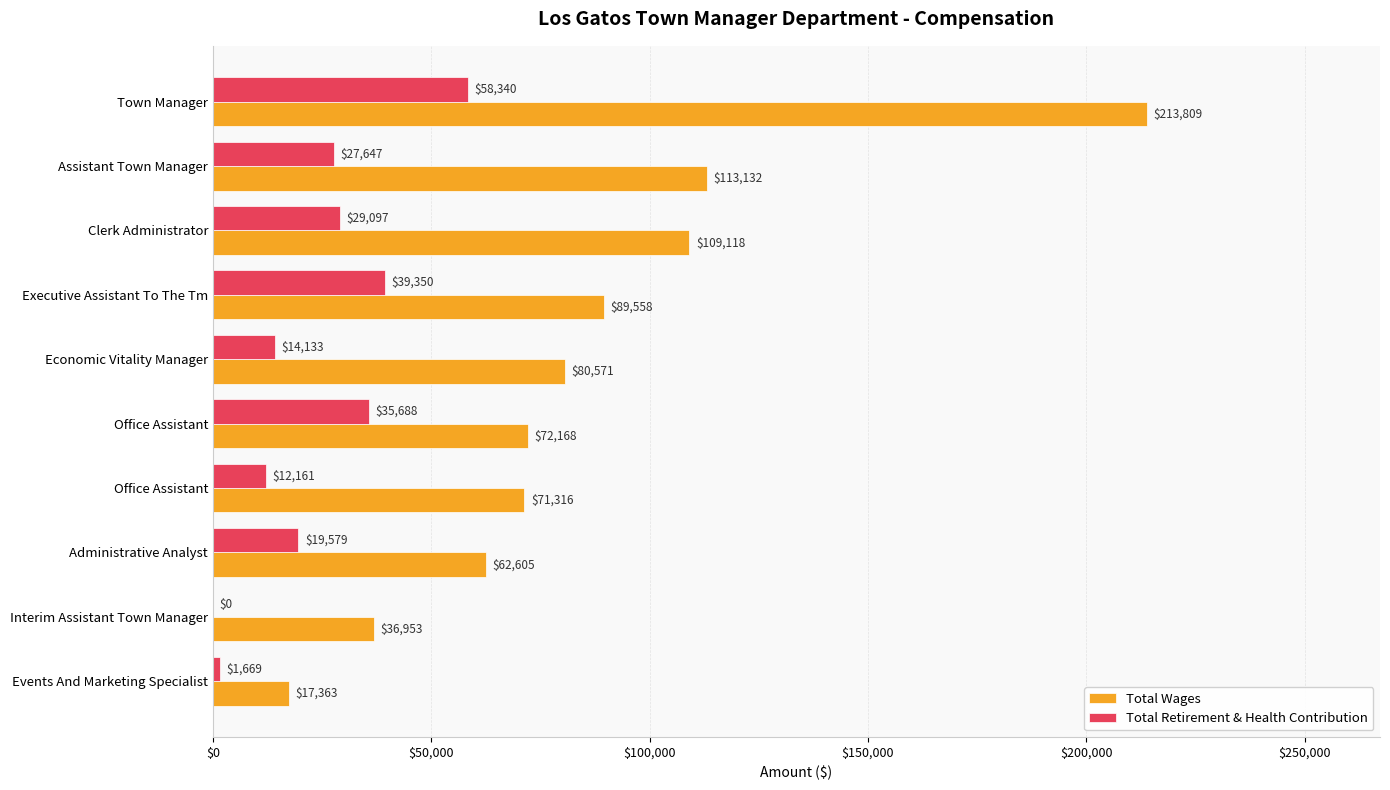

How many categories are shown in the chart?

10